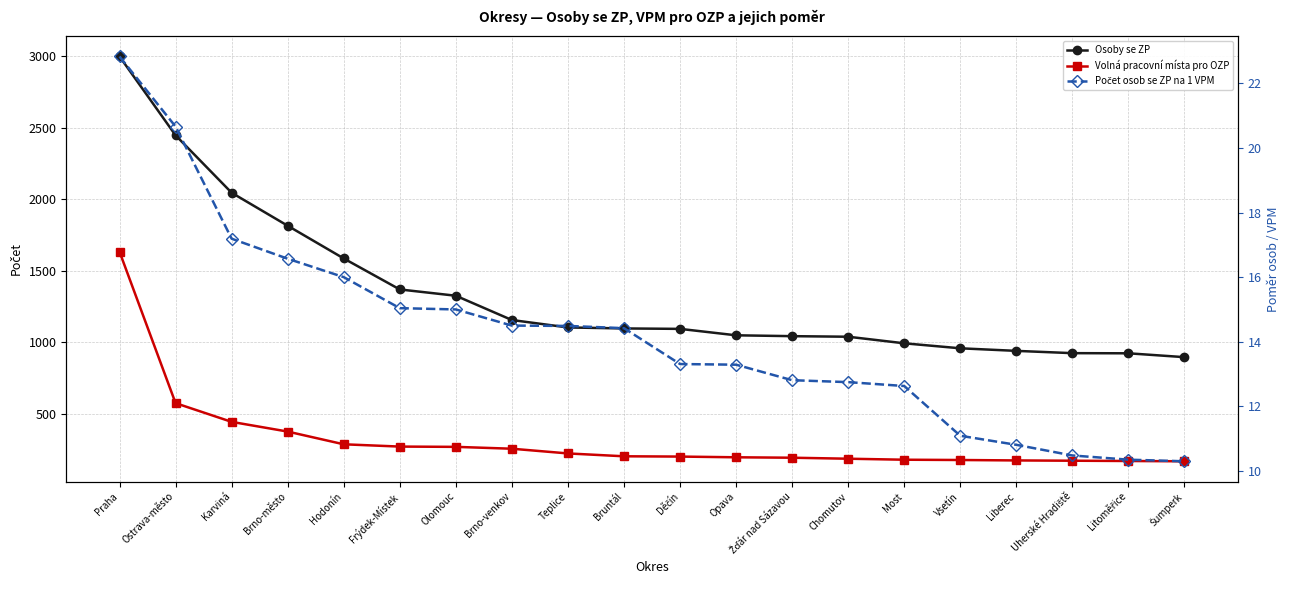

How many values in the Počet osob se ZP na 1 VPM series are below 14?

10